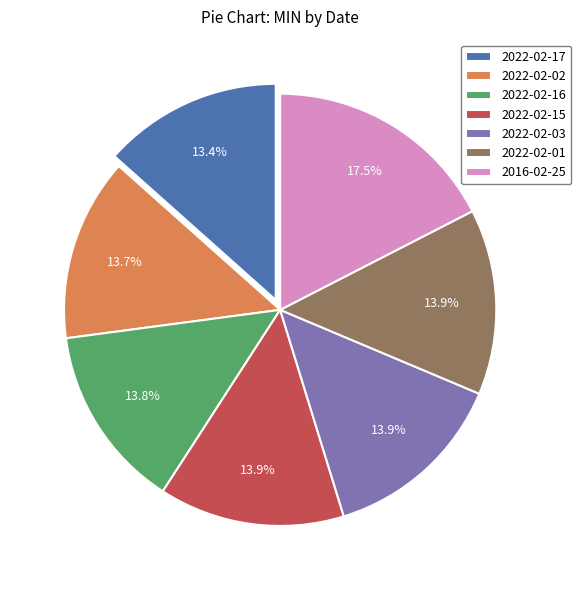

Count the number of slices in the pie.

7